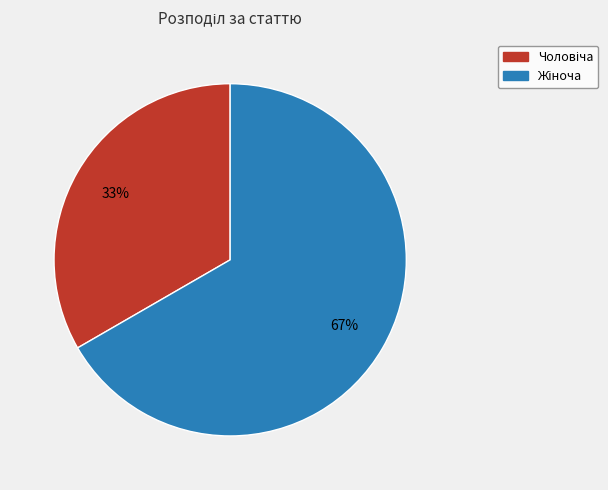

Is there a majority slice in this chart?

Yes